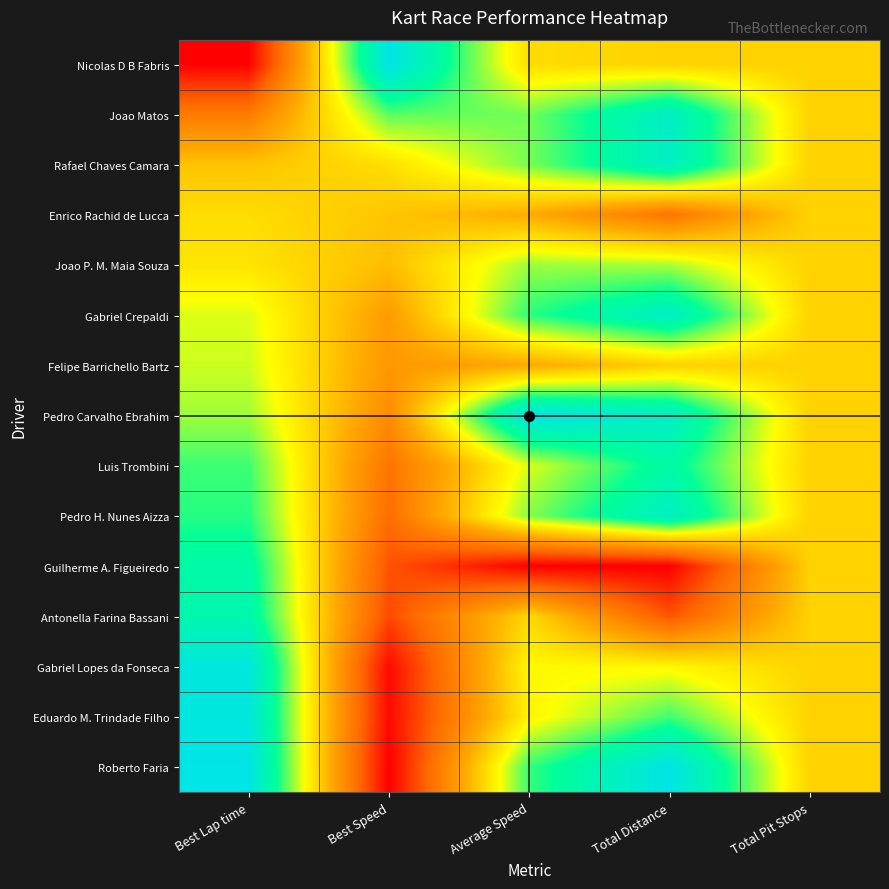

Which has a higher value, Total Distance or Average Speed?

Average Speed